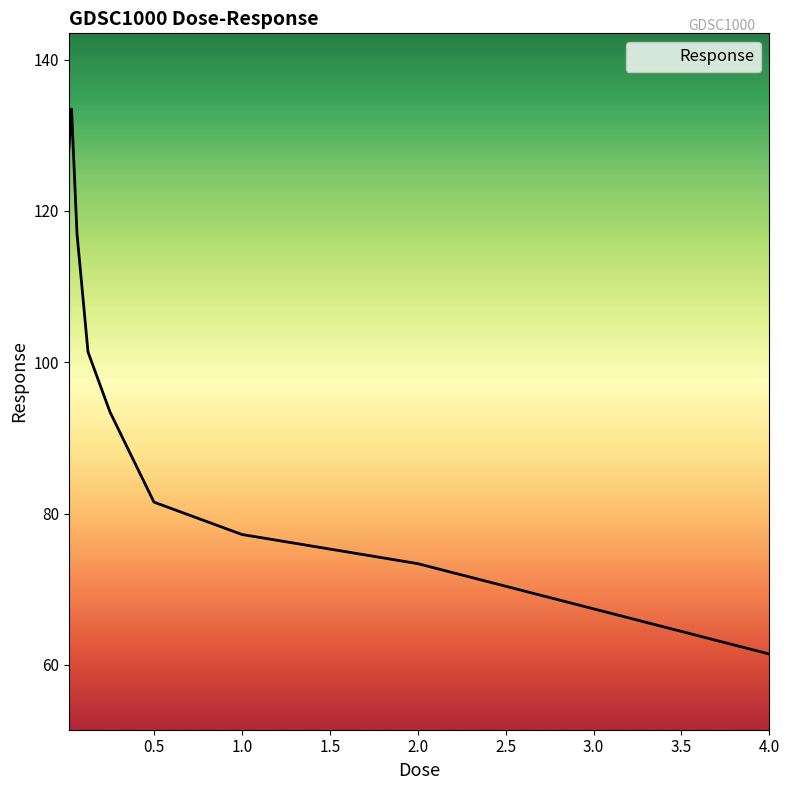

What is the maximum value shown in the chart?

133.5